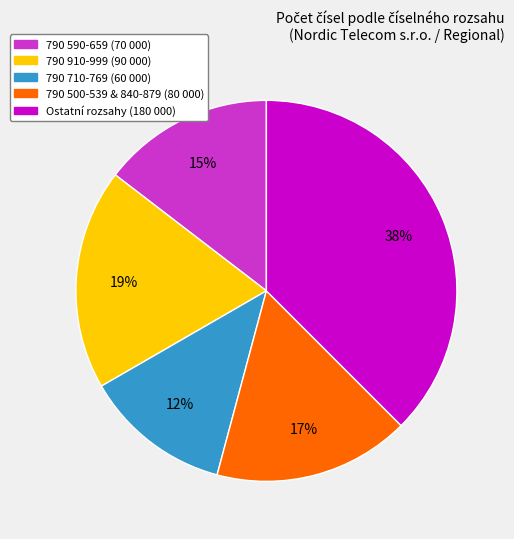

To the nearest percent, what is the average slice percentage?

20%